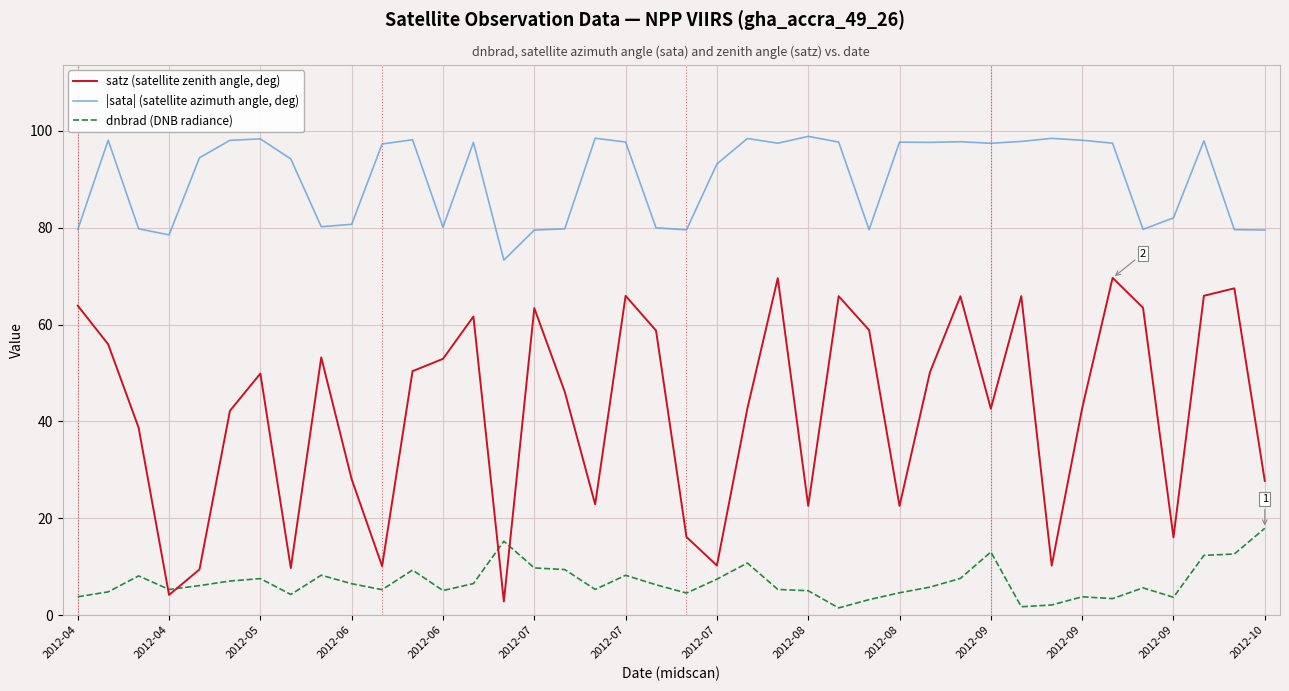

What is the maximum value for satz (satellite zenith angle, deg)?

69.6